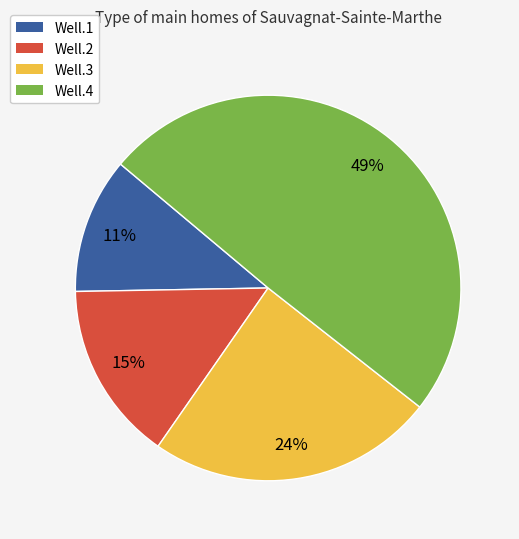

Does Well.3 account for over 50% of the chart?

No